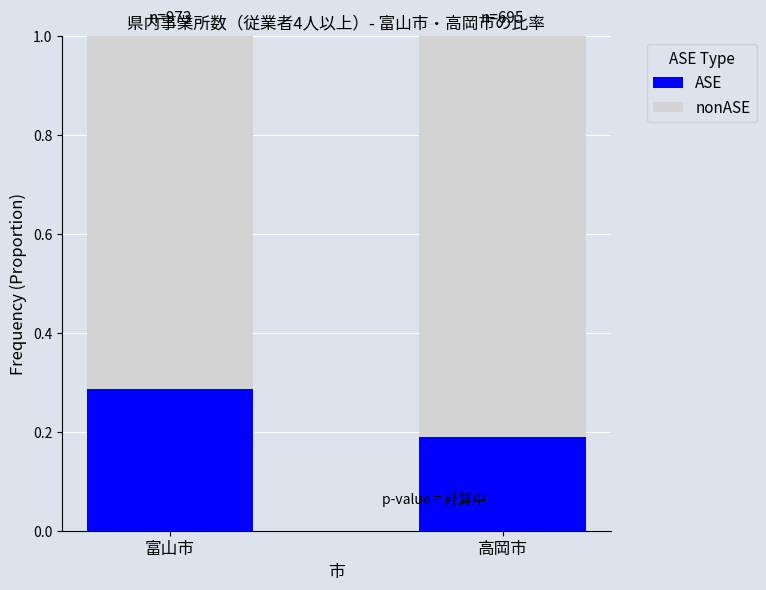

What is the total value across all series at 高岡市?

1.0